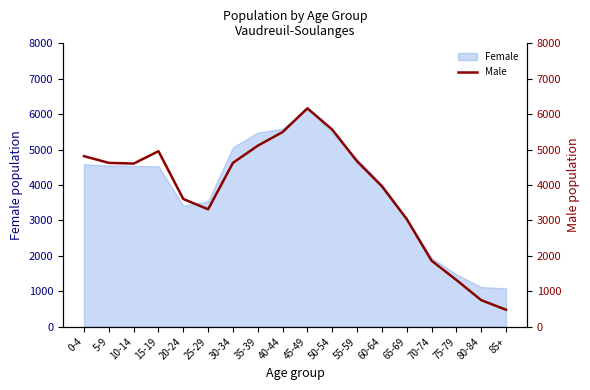

Reading left to right, transcribe all the data shown in this chart.

0-4=4815	5-9=4625	10-14=4605	15-19=4955	20-24=3605	25-29=3315	30-34=4625	35-39=5110	40-44=5495	45-49=6165	50-54=5565	55-59=4670	60-64=3965	65-69=3040	70-74=1865	75-79=1320	80-84=750	85+=480